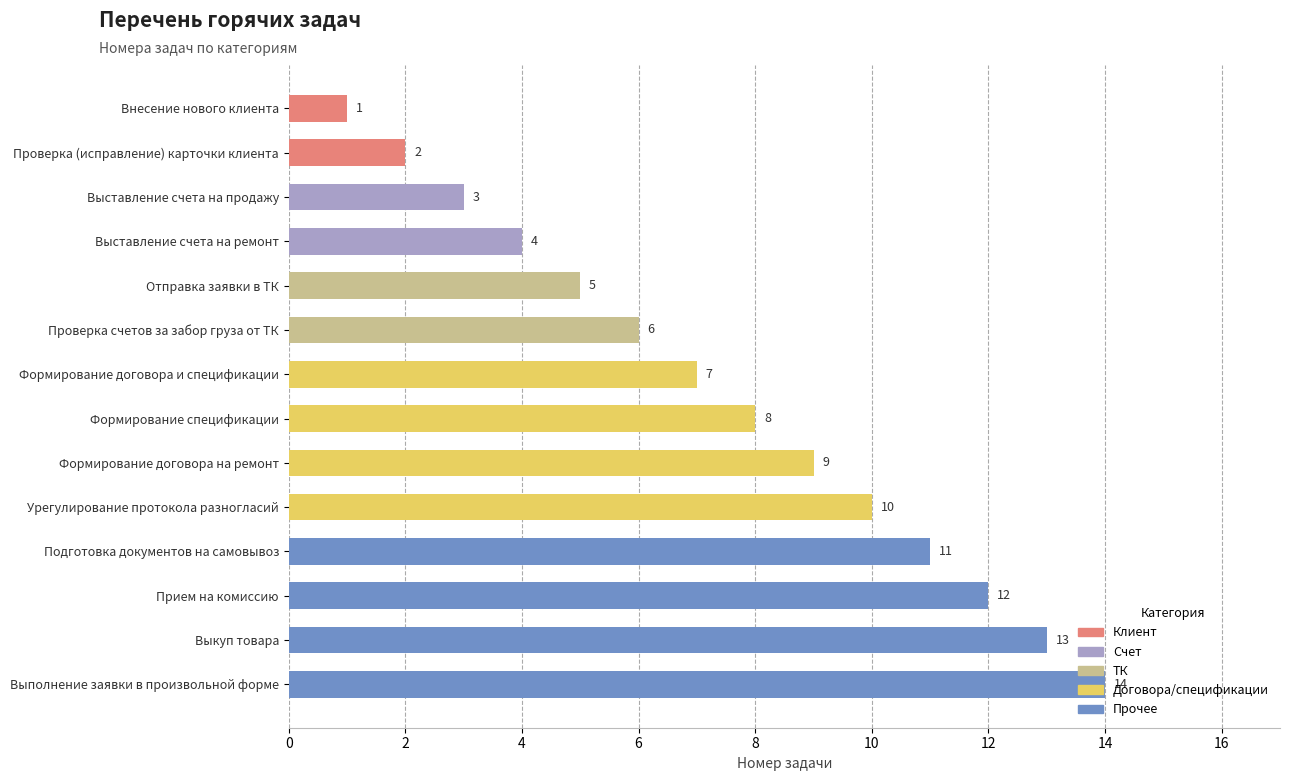

How many data points are above 8?

6